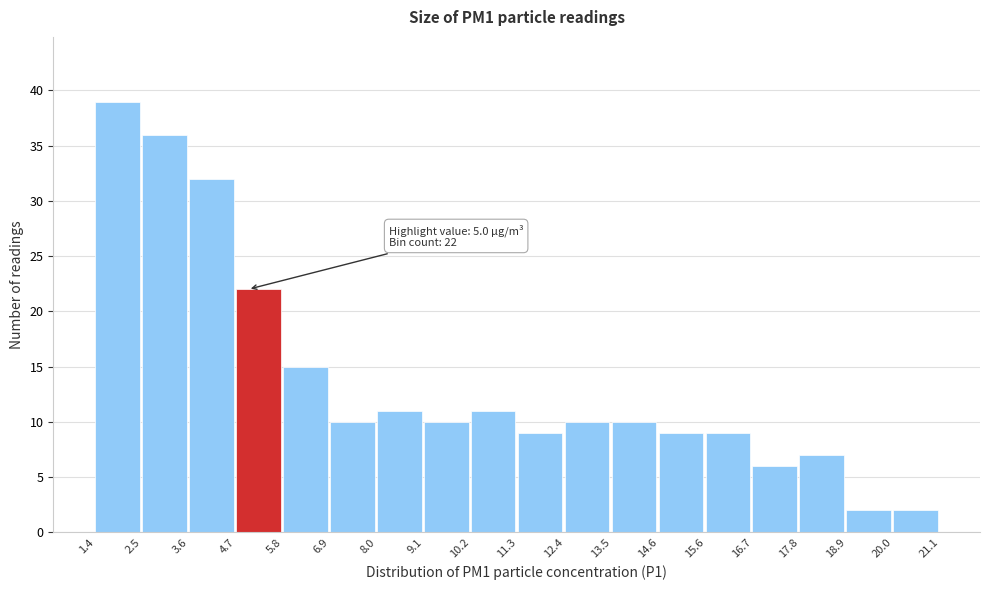

Over which range of the x-axis is the bar tallest?

1.4 to 2.5